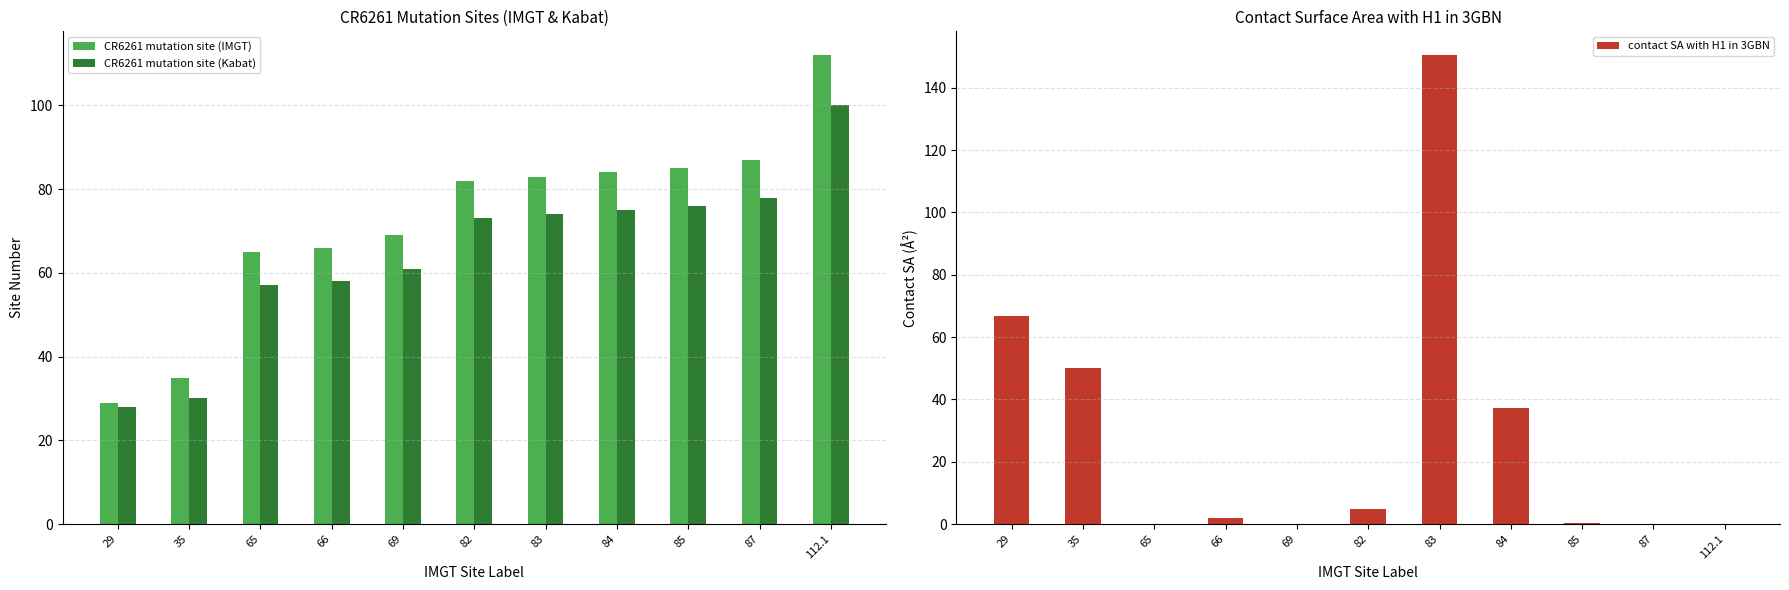

What is the sum of the contact SA with H1 in 3GBN values at 29 and 65?

66.9